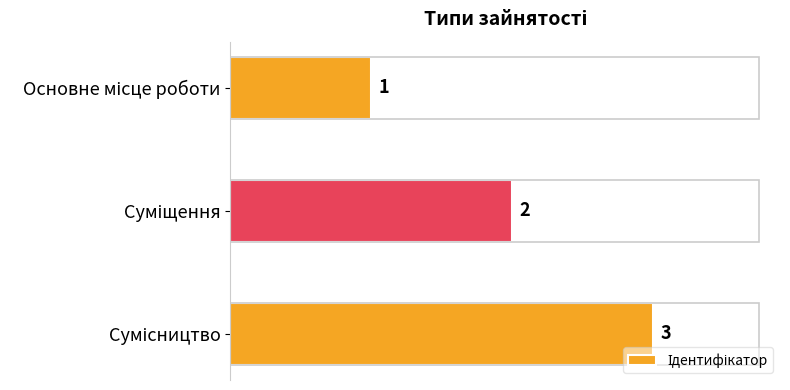

What is the maximum value shown in the chart?

3